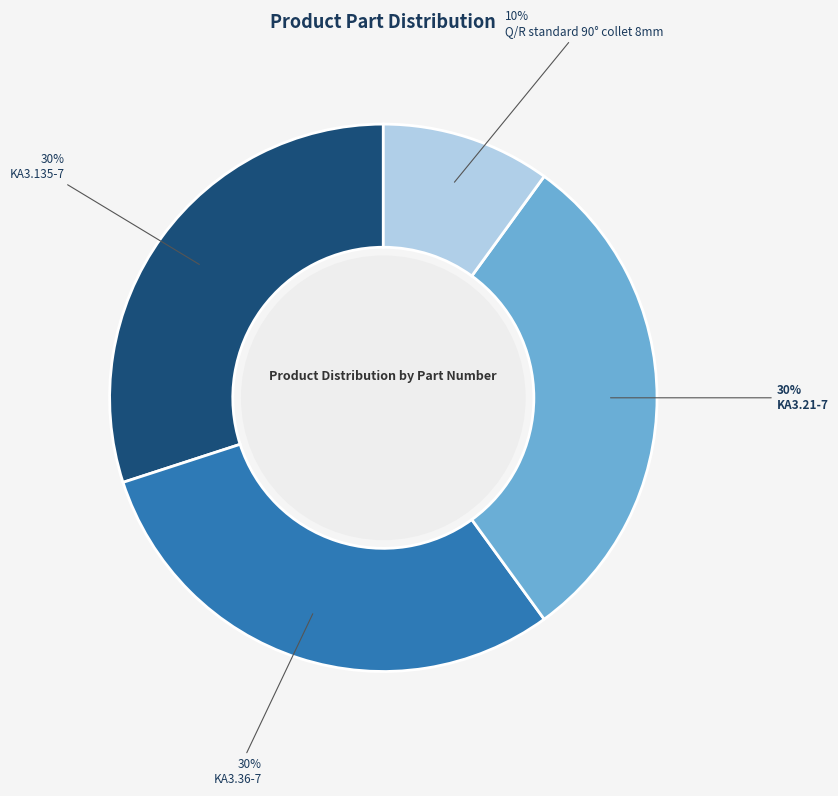

To the nearest percent, what is the average slice percentage?

25%